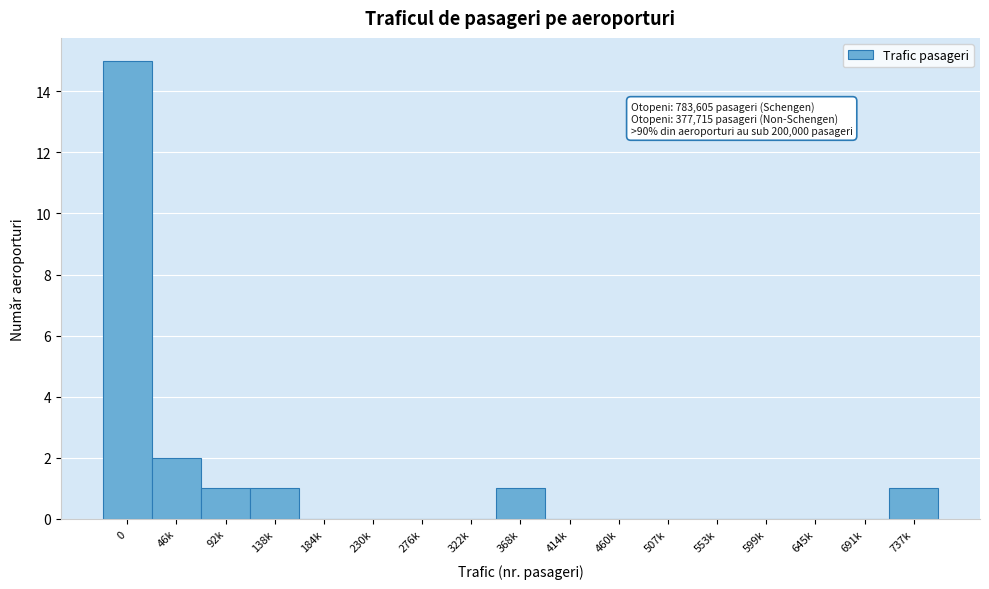

Reading left to right, list all the values displayed in this chart.

0=15	46k=2	92k=1	138k=1	184k=0	230k=0	276k=0	322k=0	368k=1	414k=0	460k=0	507k=0	553k=0	599k=0	645k=0	691k=0	737k=1